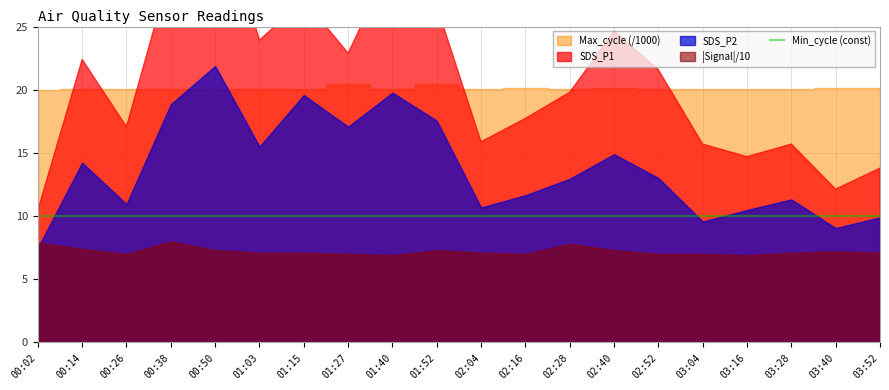

Count the number of categories in the chart.

20